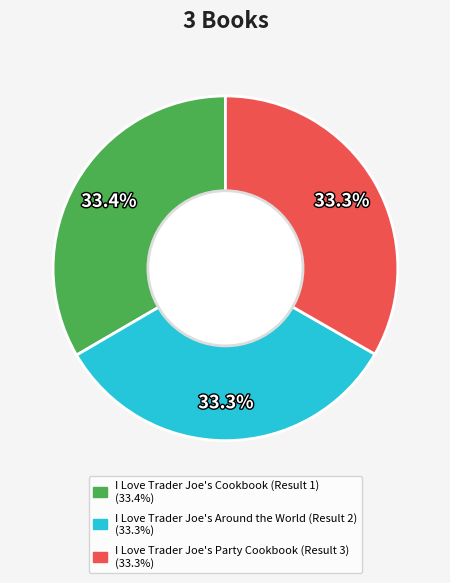

Is there a majority slice in this chart?

No